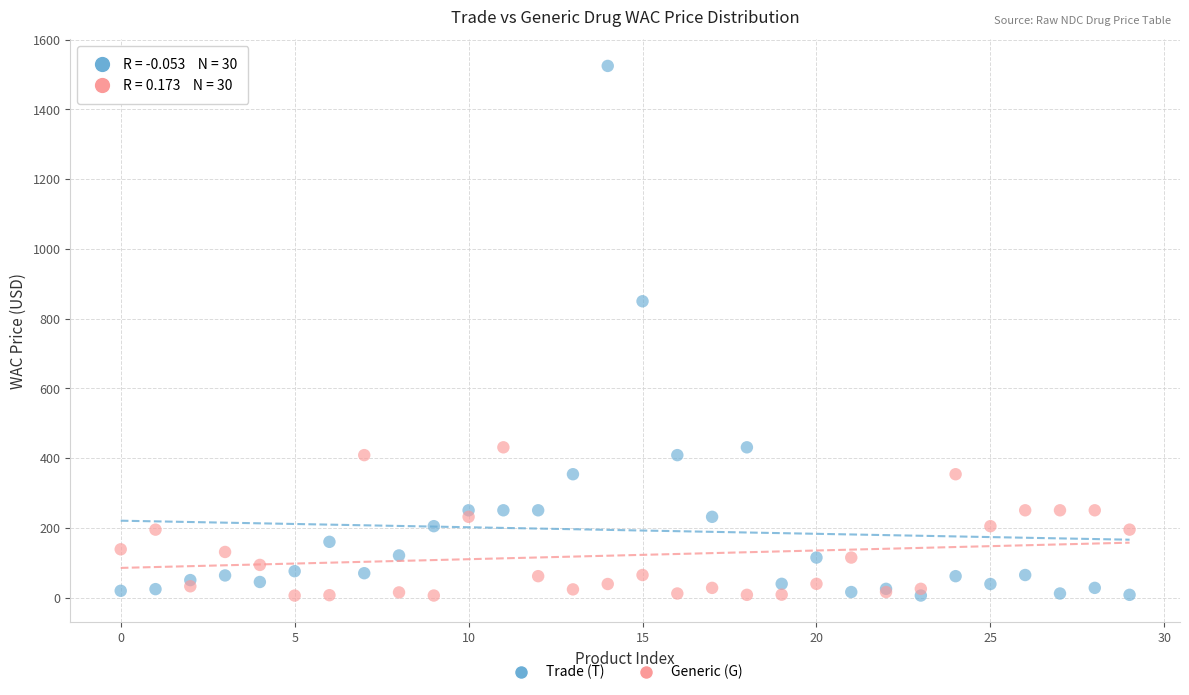

Which series reaches the maximum Y coordinate?

Trade (T)